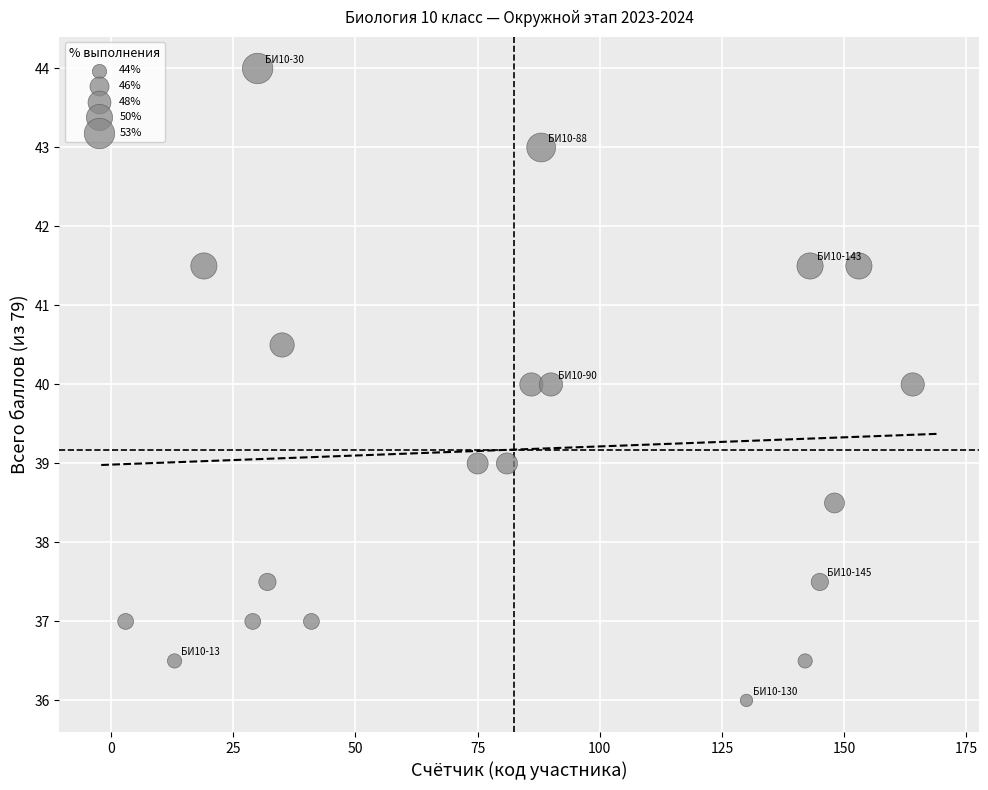

What is the range of Y values (max minus min)?

8.0